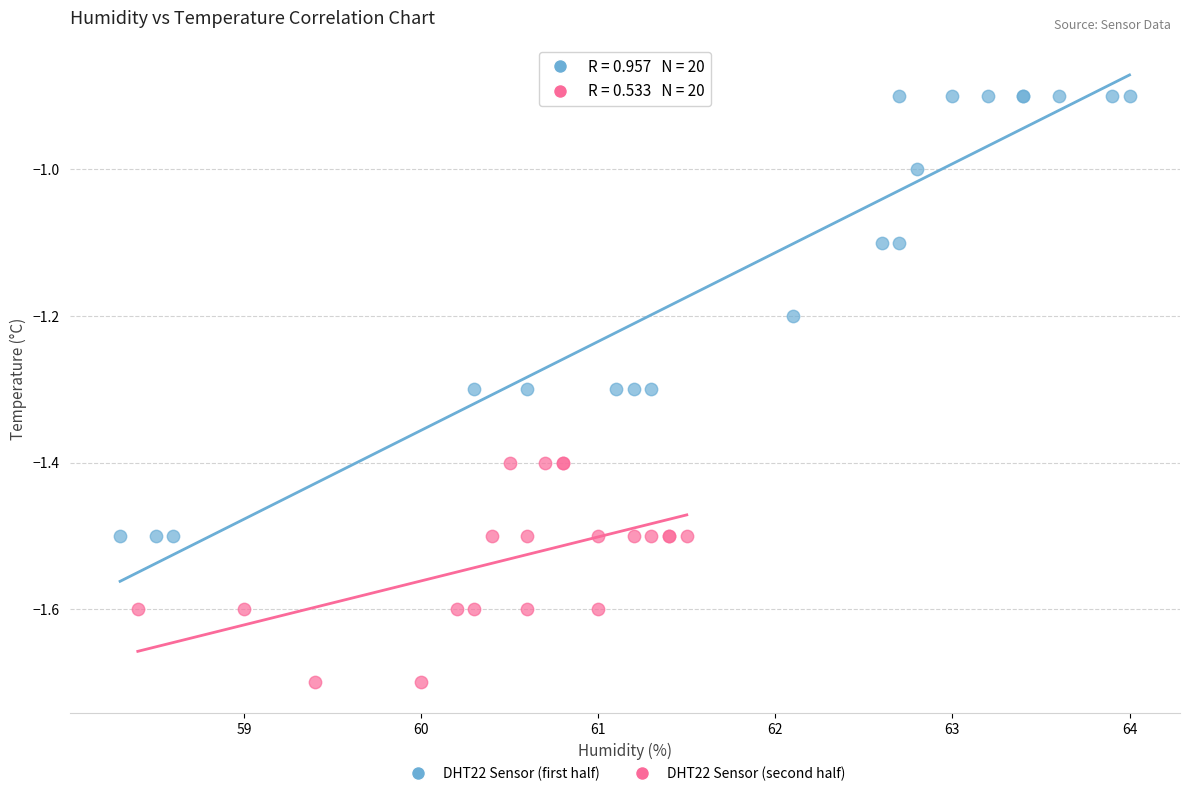

Which series has the largest Y range (max minus min)?

DHT22 Sensor (first half)